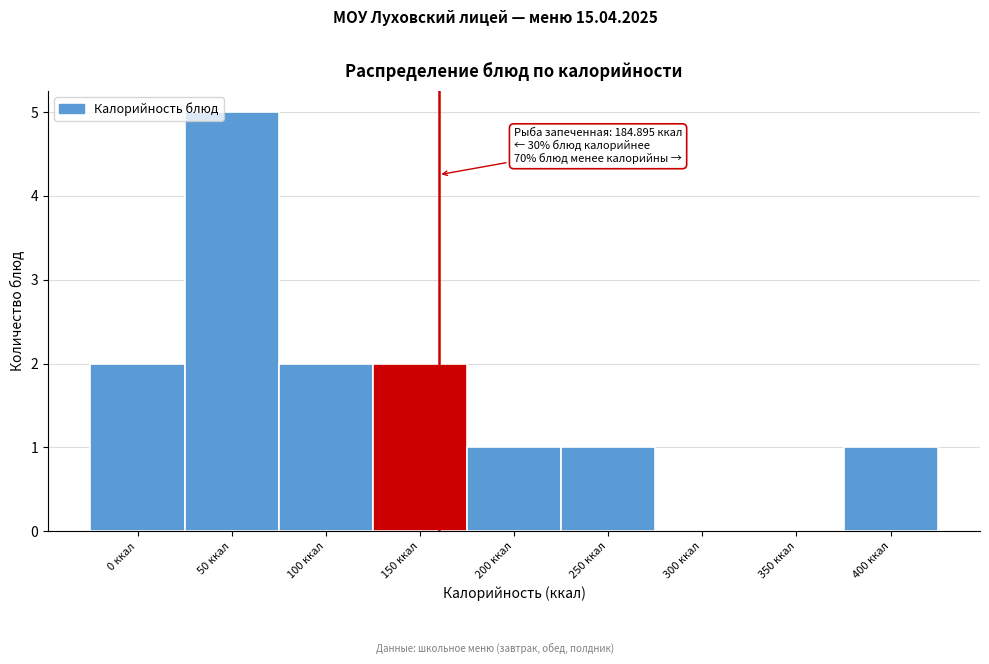

Reading right to left, list all the values displayed in this chart.

400 ккал=1	350 ккал=0	300 ккал=0	250 ккал=1	200 ккал=1	150 ккал=2	100 ккал=2	50 ккал=5	0 ккал=2